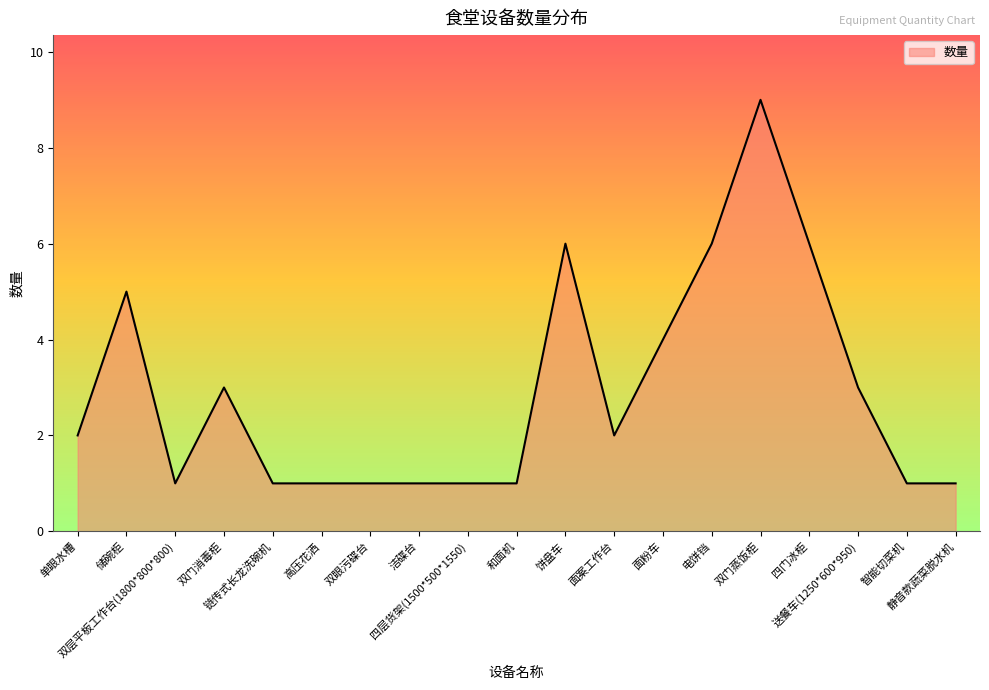

What is the difference between the maximum and minimum values?

8